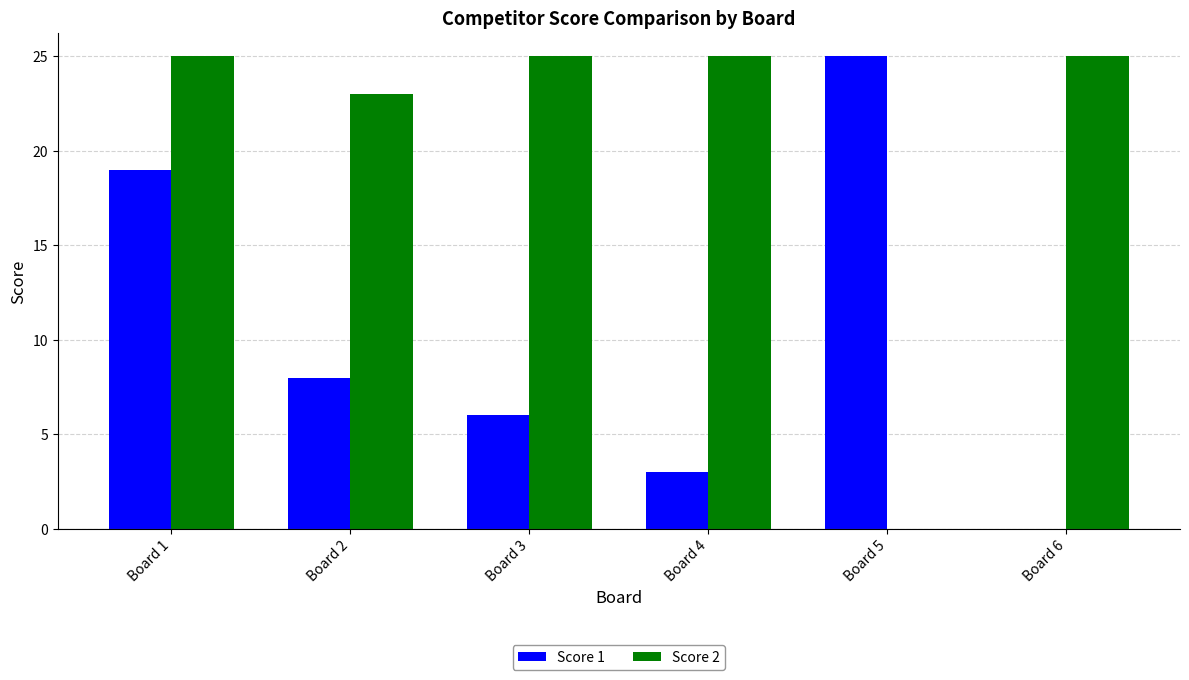

Is it true that Score 1 equals 8 at Board 1?

False